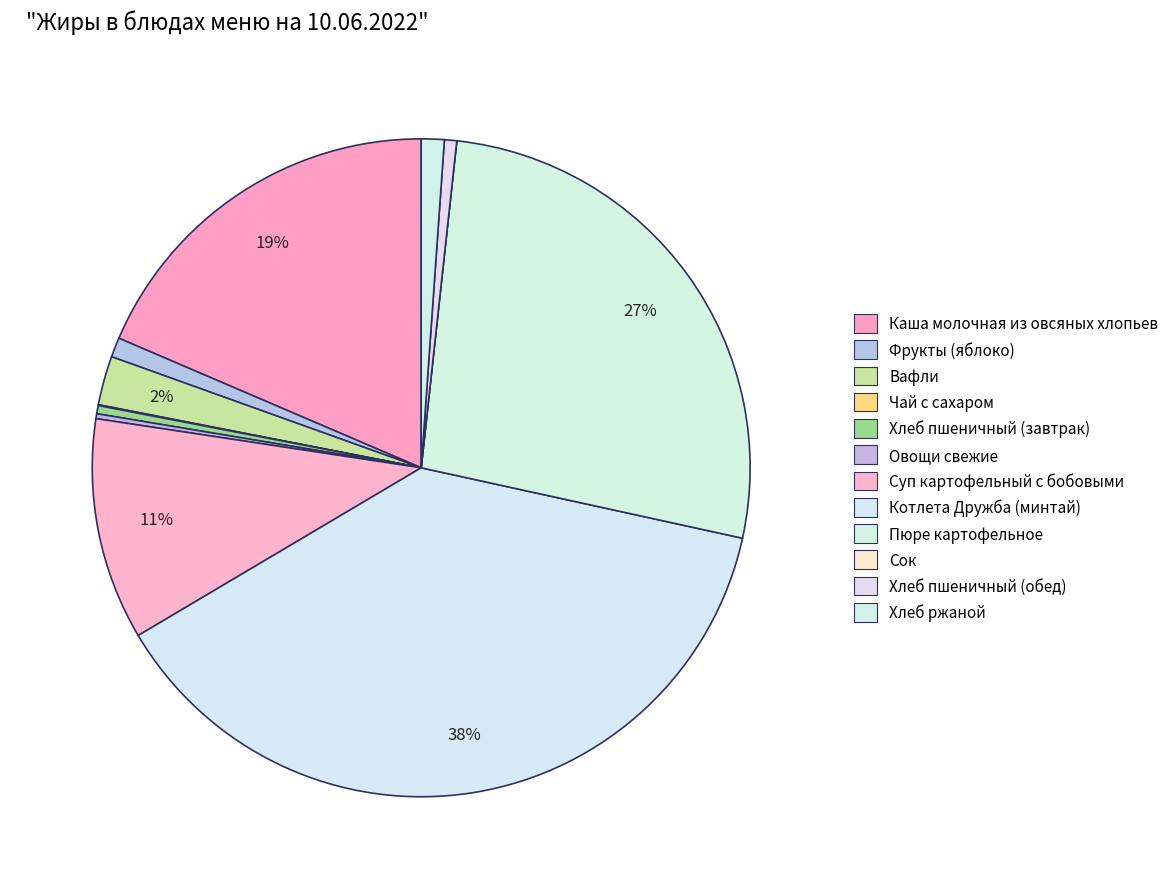

To the nearest percent, what is the average slice percentage?

8%